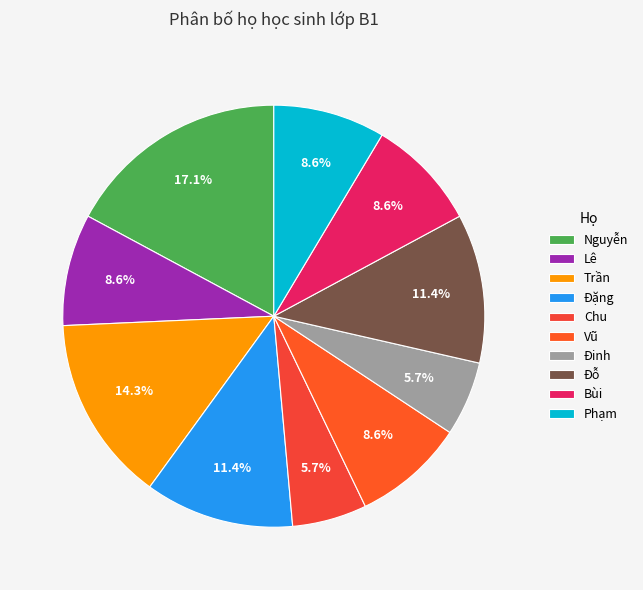

Which slice is the largest?

Nguyễn